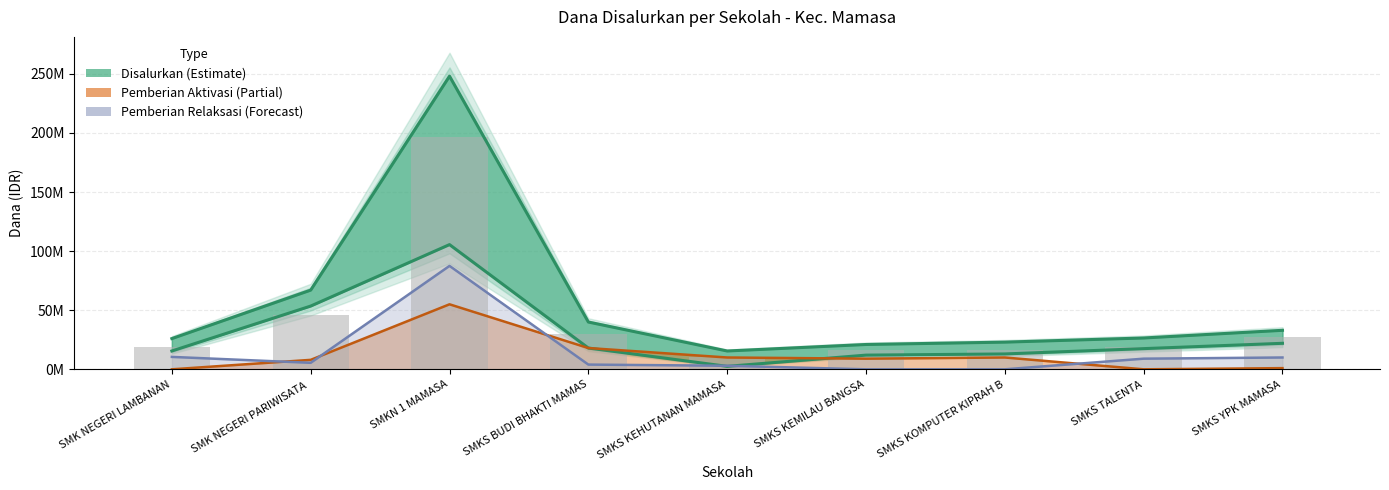

What is the sum of the Pemberian Relaksasi values at SMKS TALENTA and SMKS YPK MAMASA?

19000000